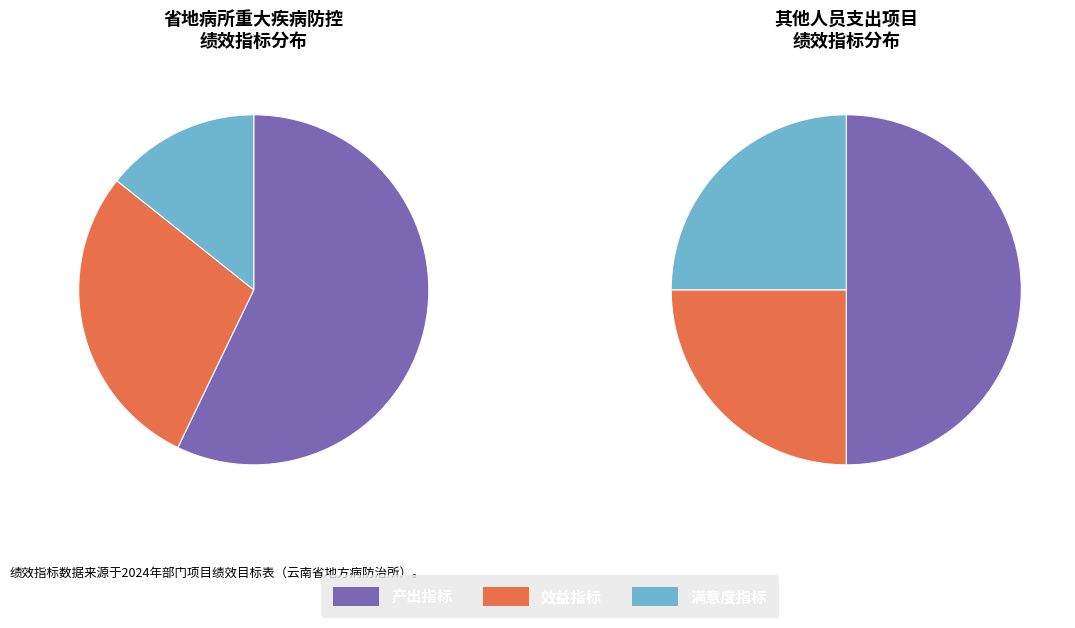

True or false: 产出指标 accounts for 48% of the total.

False